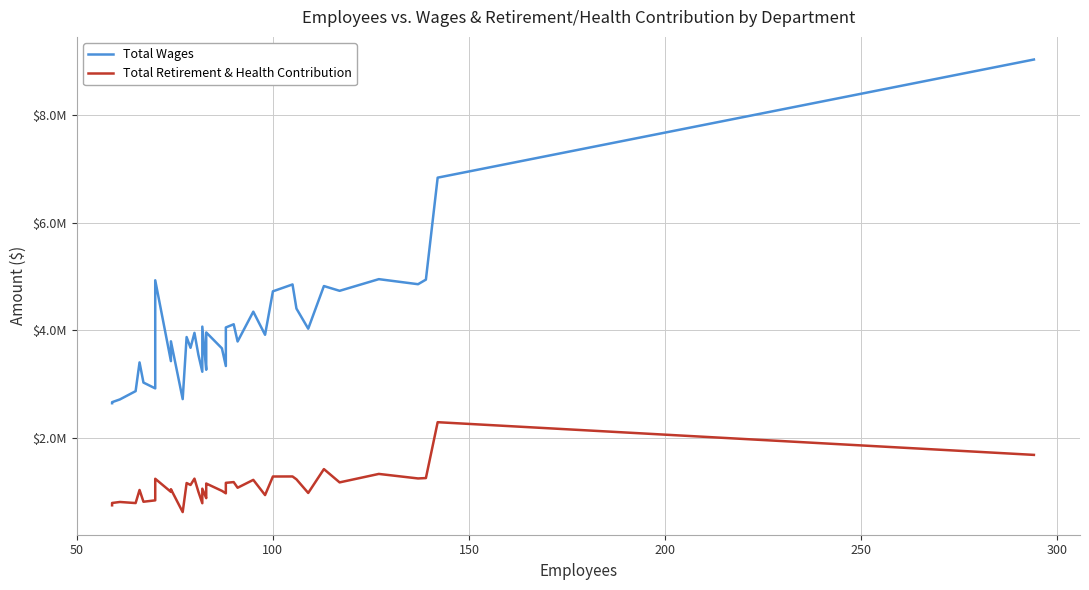

True or false: Total Retirement & Health Contribution and Total Wages intersect in this chart.

False